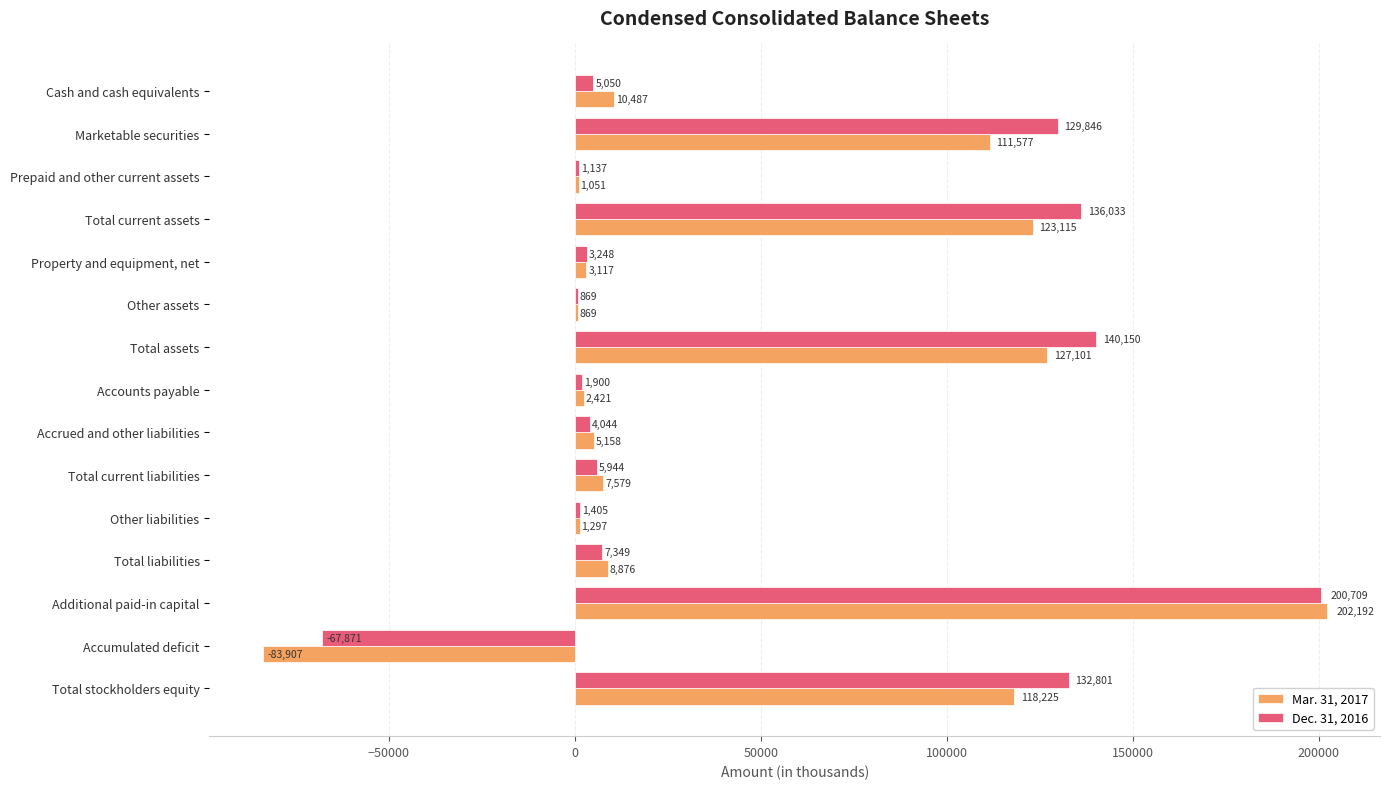

Which series changed the most between Marketable securities and Additional paid-in capital?

Mar. 31, 2017